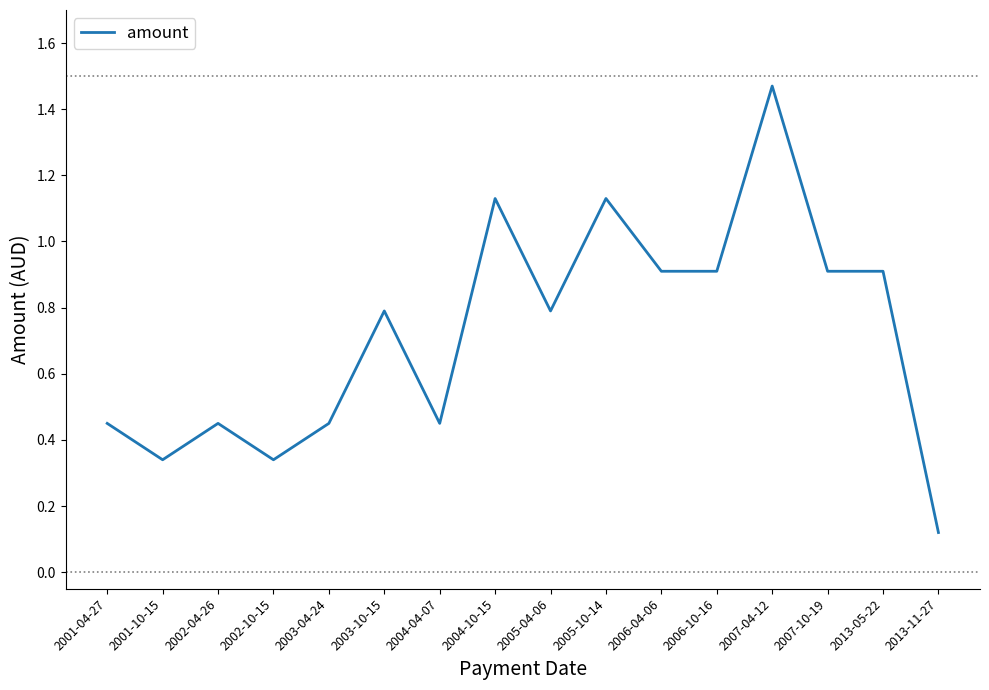

Is it true that the value at 2004-10-15 is 0.3?

False